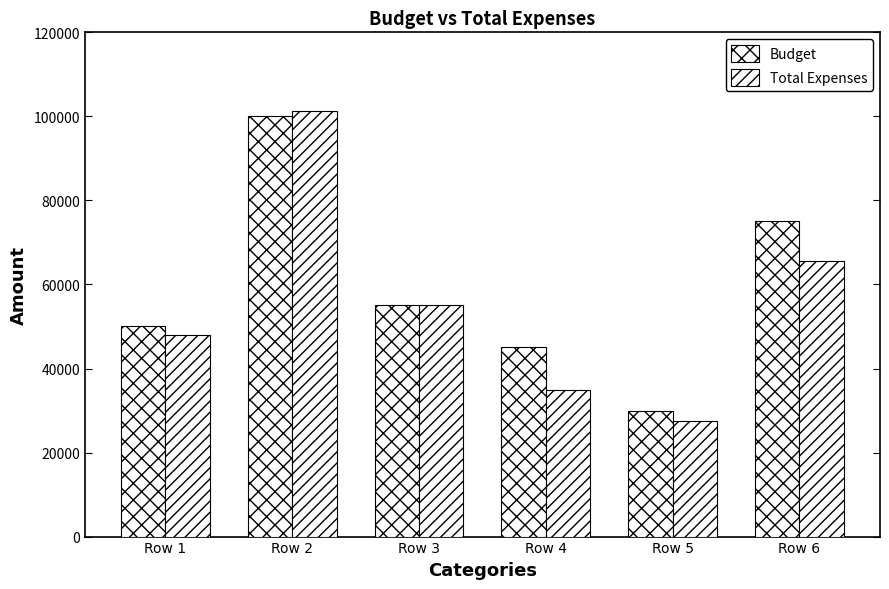

Between Row 1 and Row 2, which is larger?

Row 2